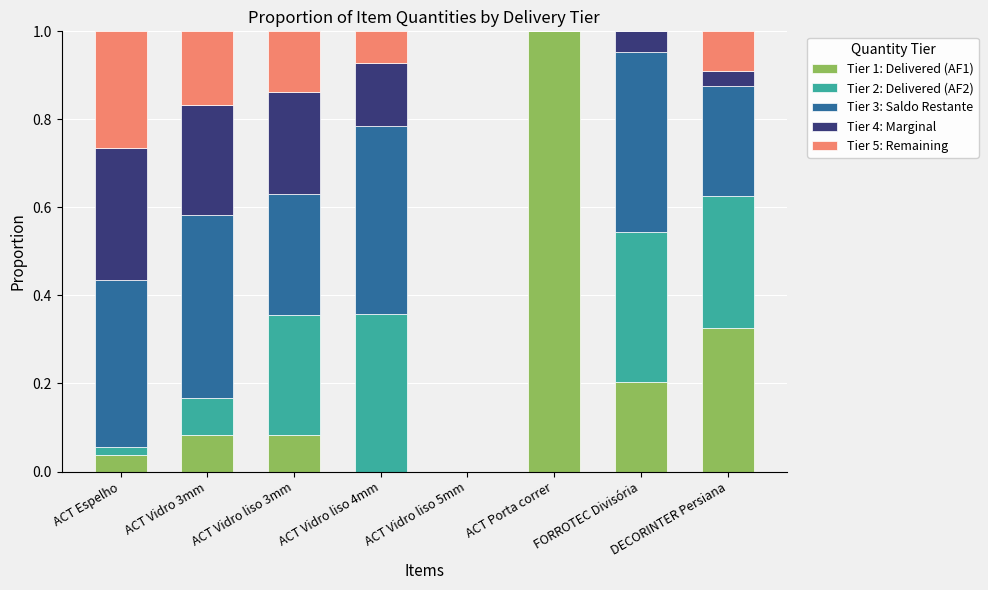

At which label does Tier 1: Delivered (AF1) reach its peak?

ACT Porta correr